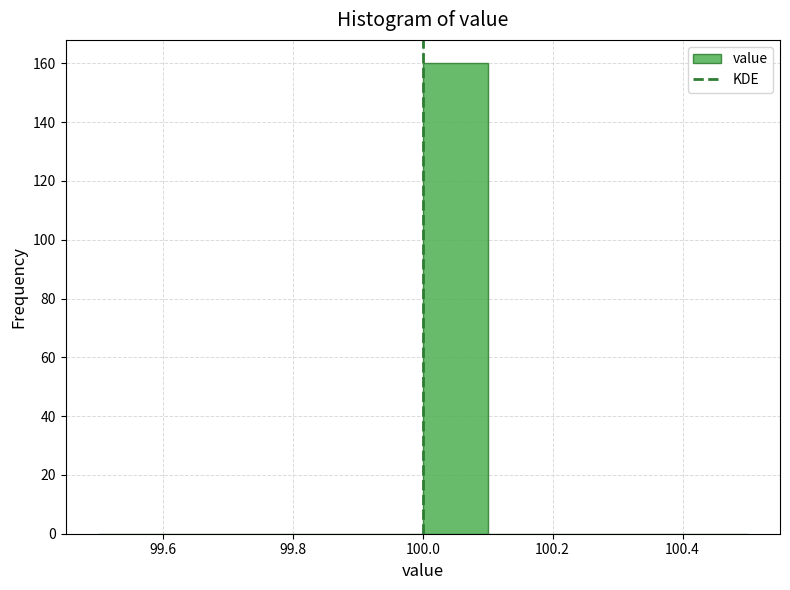

Reading left to right, transcribe this chart: for each bar, give the range it covers on the x-axis and its height. The values are not printed on the chart, so give them approximately, as read against the axis.

99.5 to 99.6: 0
99.6 to 99.7: 0
99.7 to 99.8: 0
99.8 to 99.9: 0
99.9 to 100.0: 0
100.0 to 100.1: 160
100.1 to 100.2: 0
100.2 to 100.3: 0
100.3 to 100.4: 0
100.4 to 100.5: 0